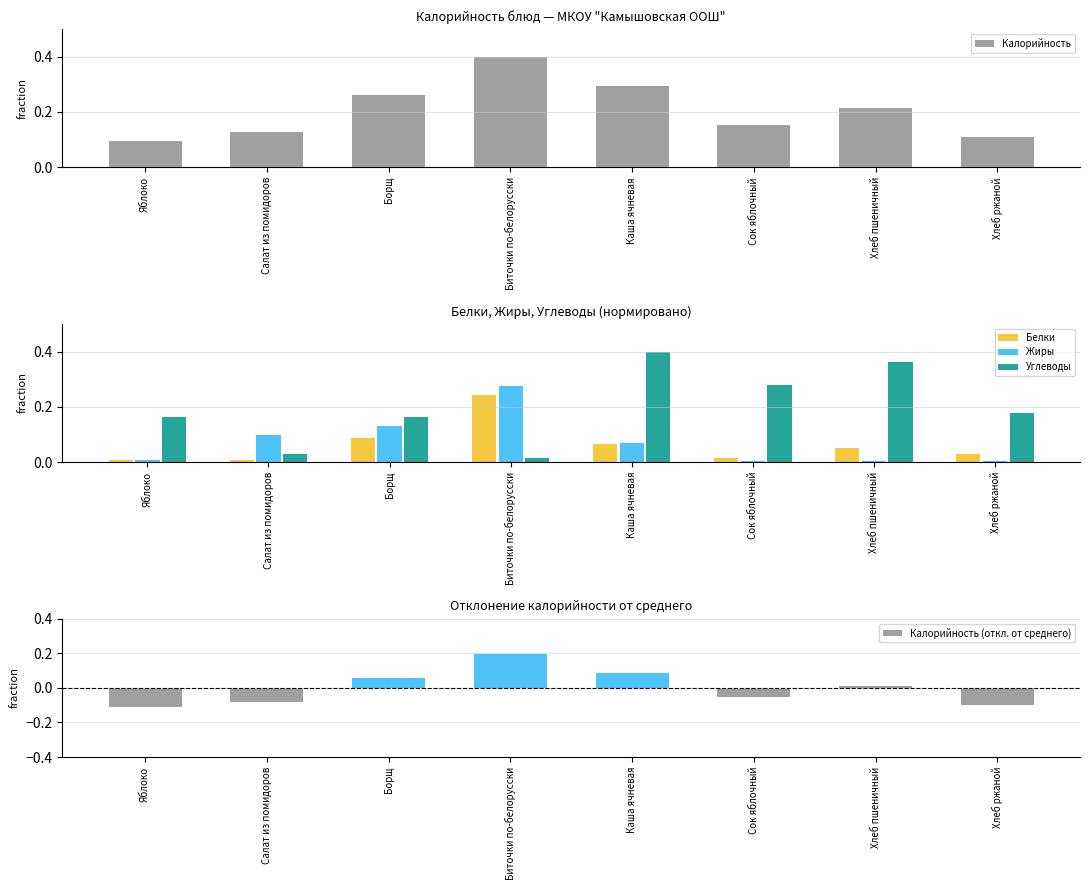

At which label does Калорийность reach its peak?

Биточки по-белорусски